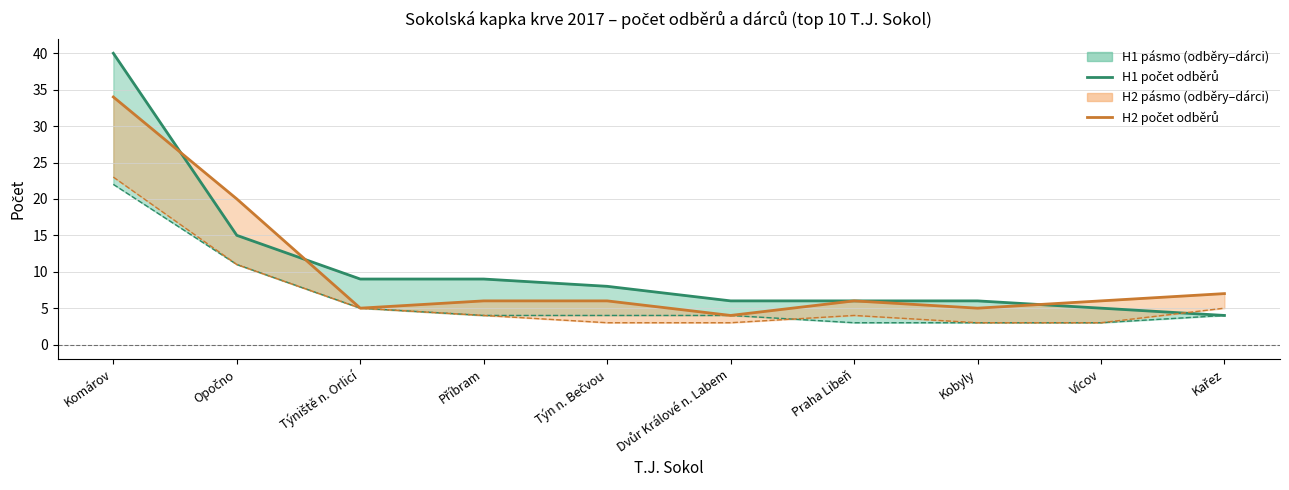

Reading left to right, extract all data points from this chart.

H1 počet odběrů: 40	15	9	9	8	6	6	6	5	4
H1 počet dárců: 22	11	5	4	4	4	3	3	3	4
H2 počet odběrů: 34	20	5	6	6	4	6	5	6	7
H2 počet dárců: 23	11	5	4	3	3	4	3	3	5